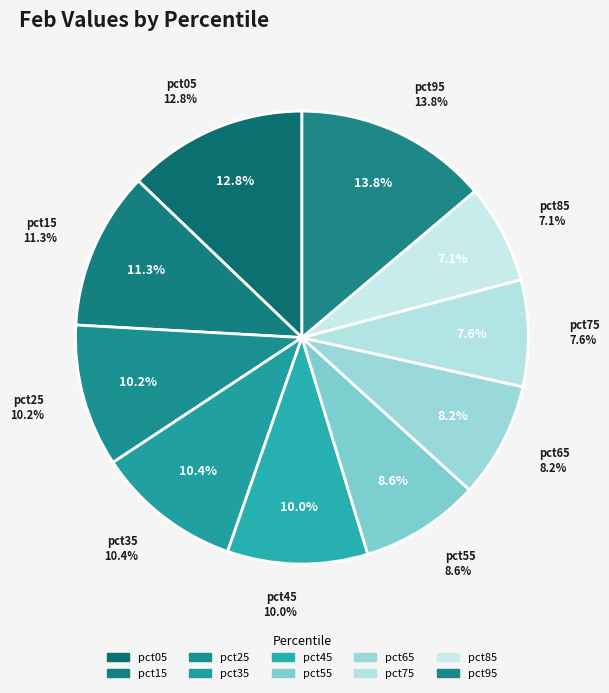

To the nearest percent, what is the difference between the pct65 and pct45 slice percentages?

2%